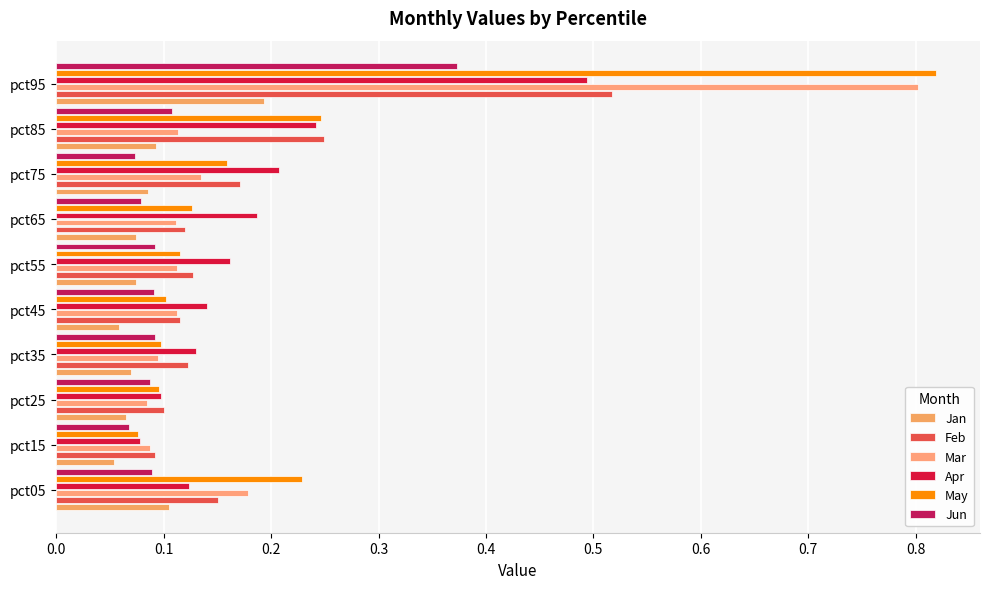

Count the number of data series in this chart.

6